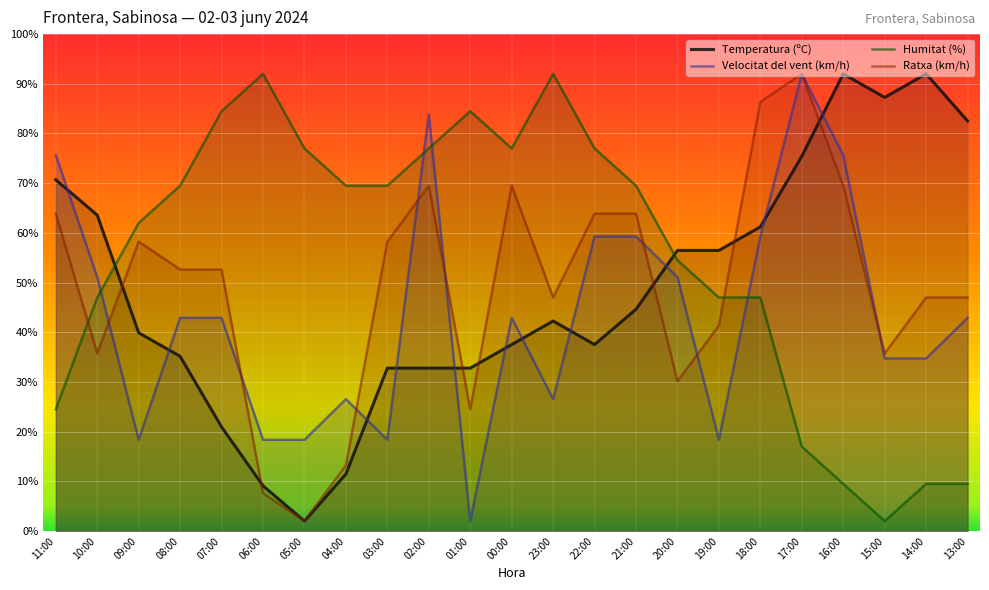

In Humitat (%), how many points are lower than both neighbors (excluding endpoints)?

2